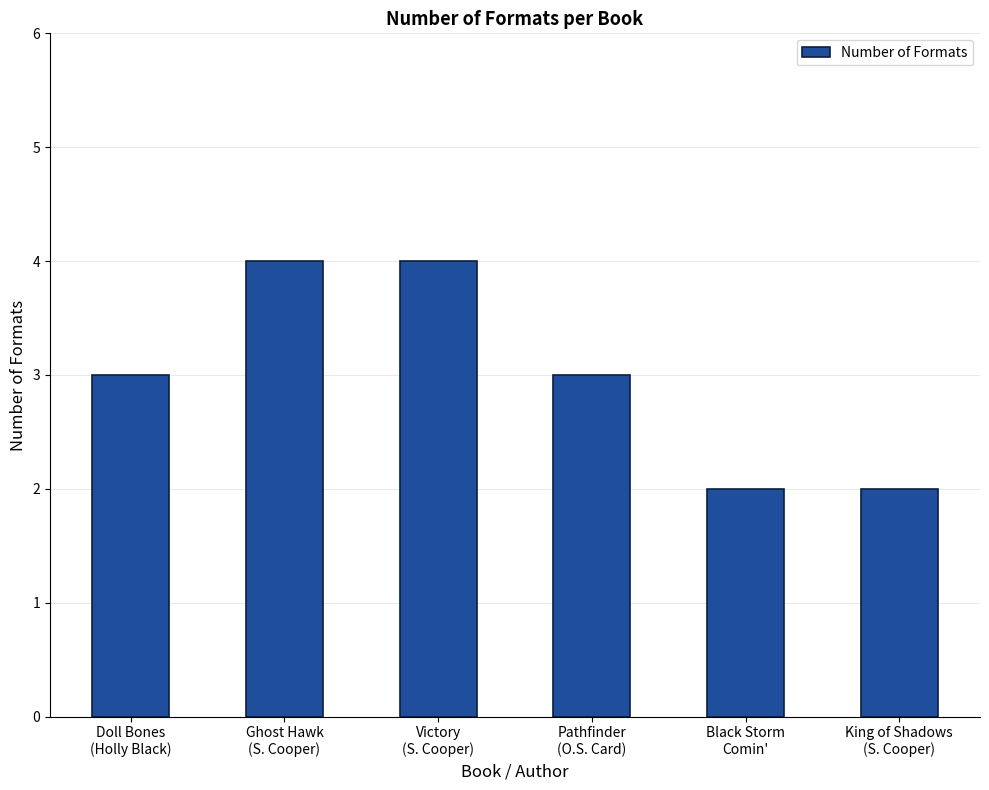

Is it true that the value at Doll Bones
(Holly Black) is 3?

True